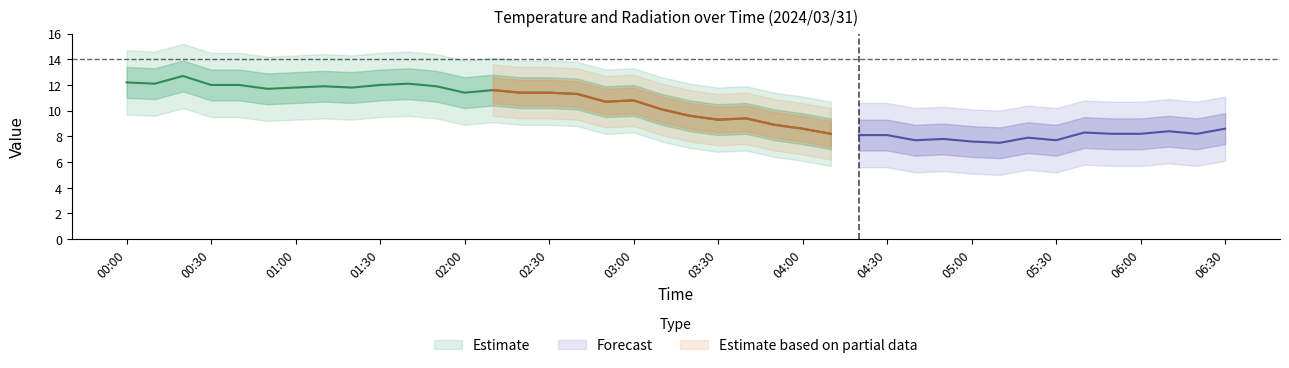

At which category does the chart reach its peak across all series?

2